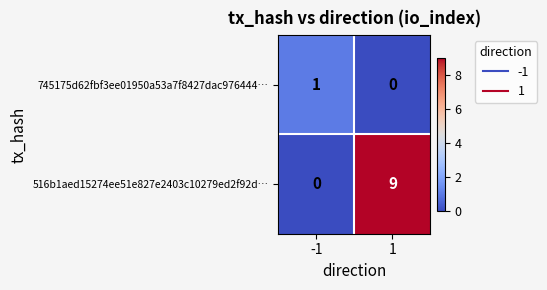

How many categories are shown in the chart?

2